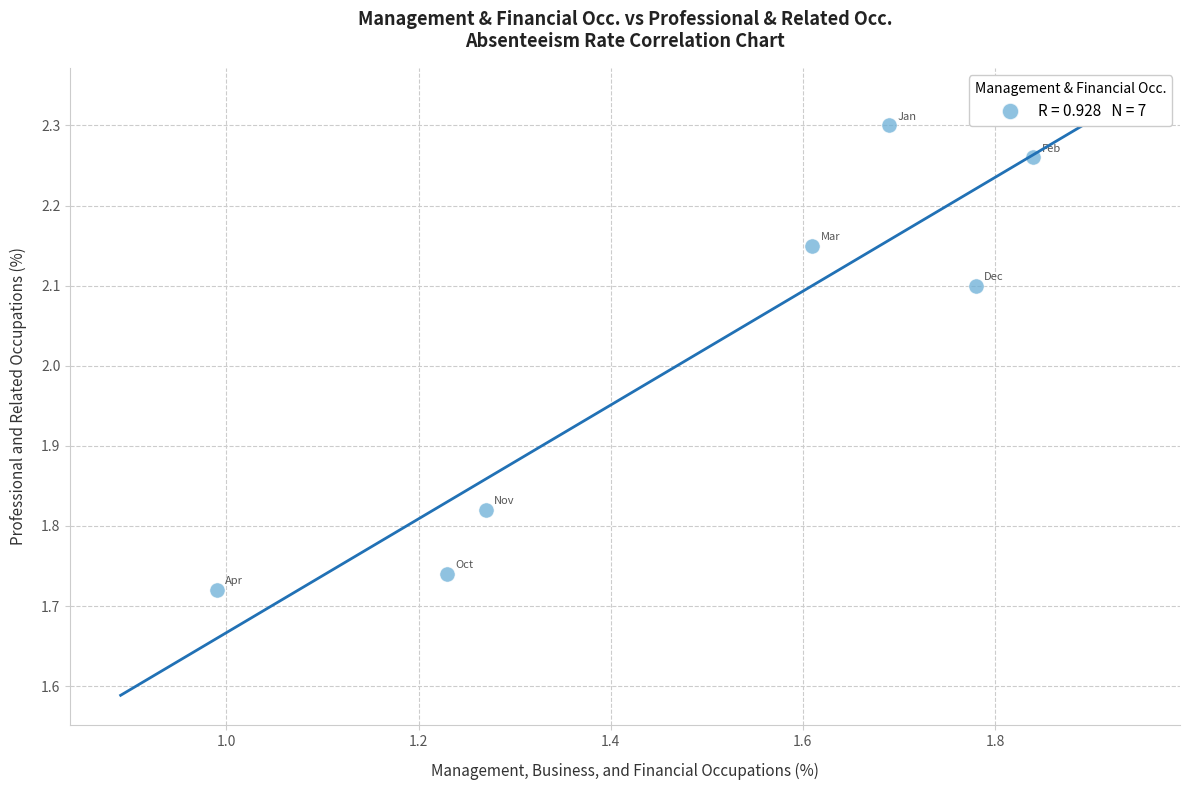

What is the range of Y values (max minus min)?

0.6